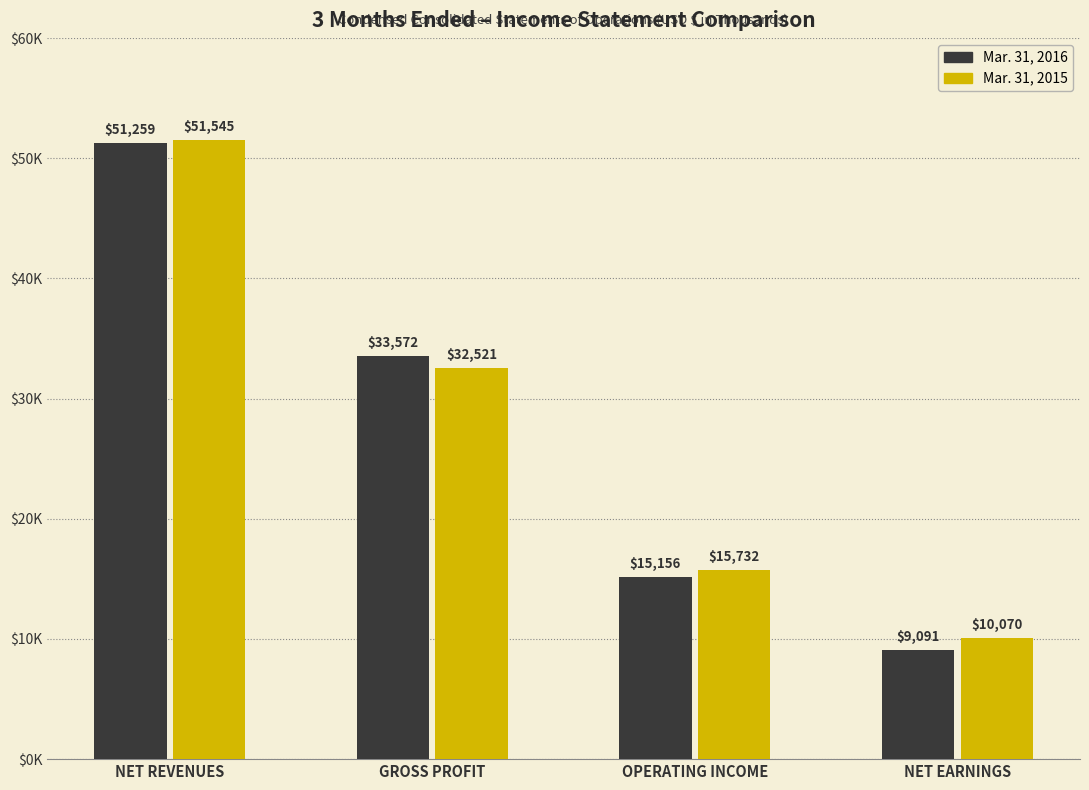

Rank the categories by Mar. 31, 2015 value from lowest to highest.

NET EARNINGS, OPERATING INCOME, GROSS PROFIT, NET REVENUES